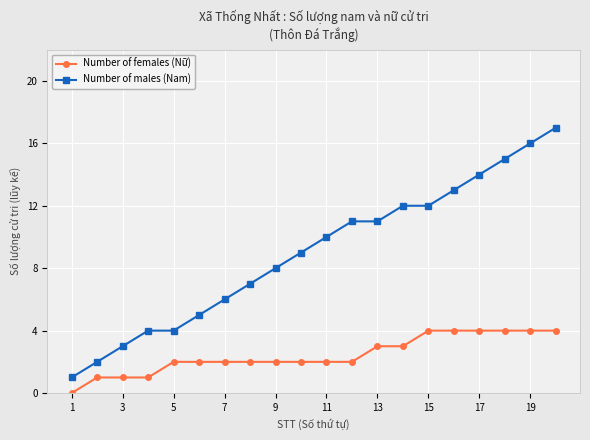

Which series has the largest range (max minus min)?

Number of males (Nam)